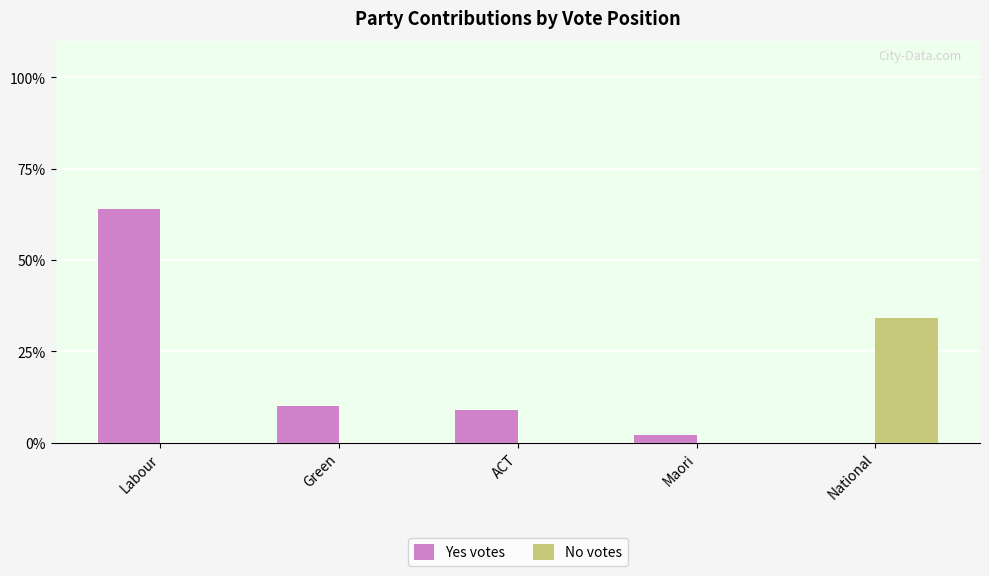

How many categories are shown in the chart?

5